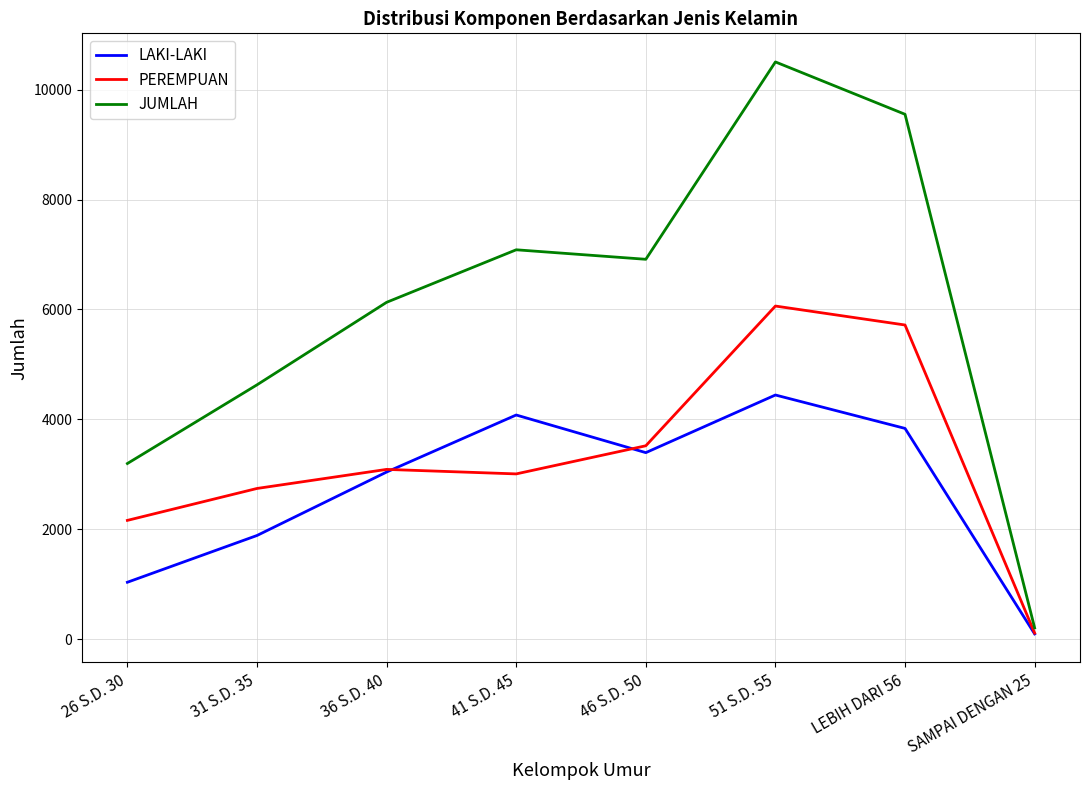

Which label corresponds to the largest value in the chart?

51 S.D. 55